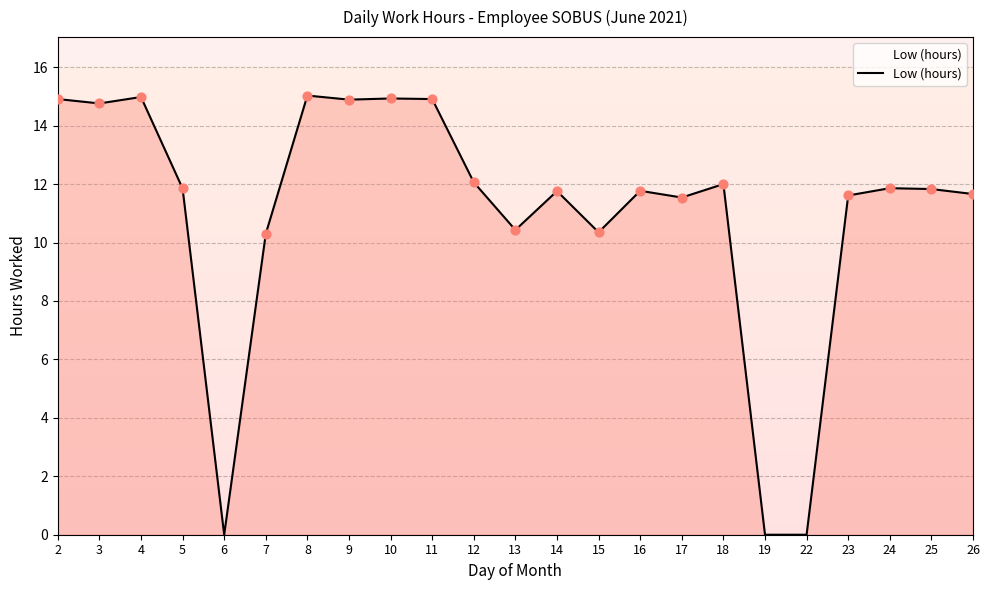

Between 12 and 18, which is larger?

12